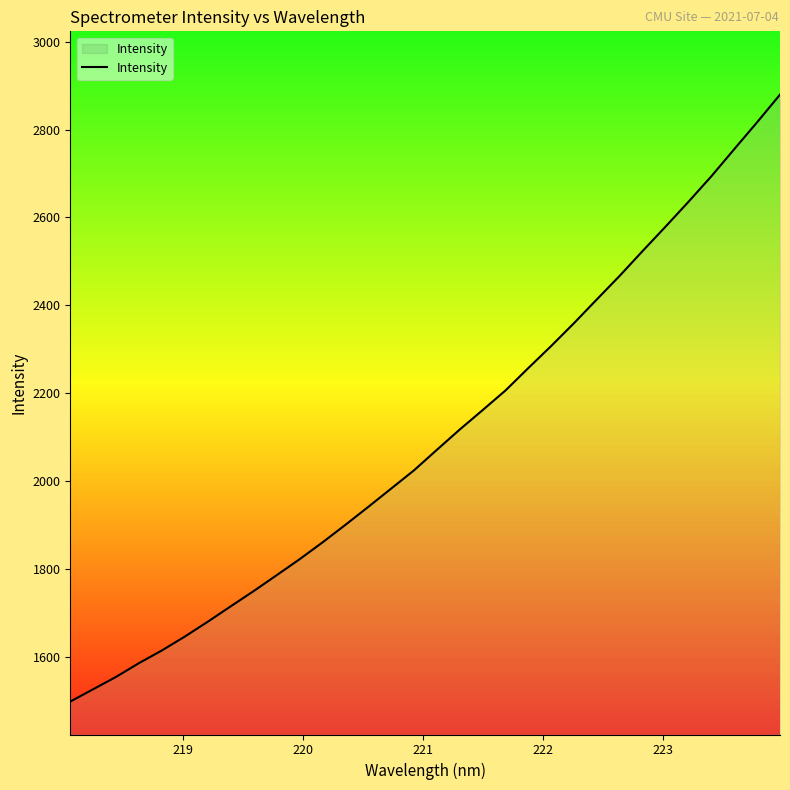

What is the difference between the maximum and minimum values?

1381.3